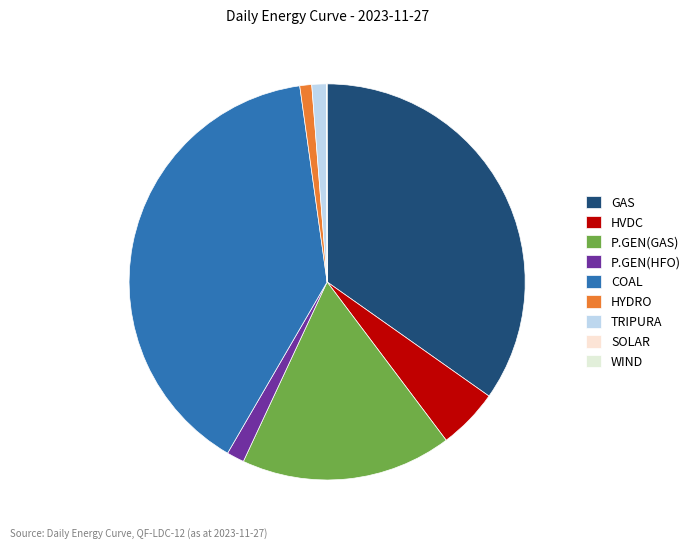

How many segments does this pie chart have?

9